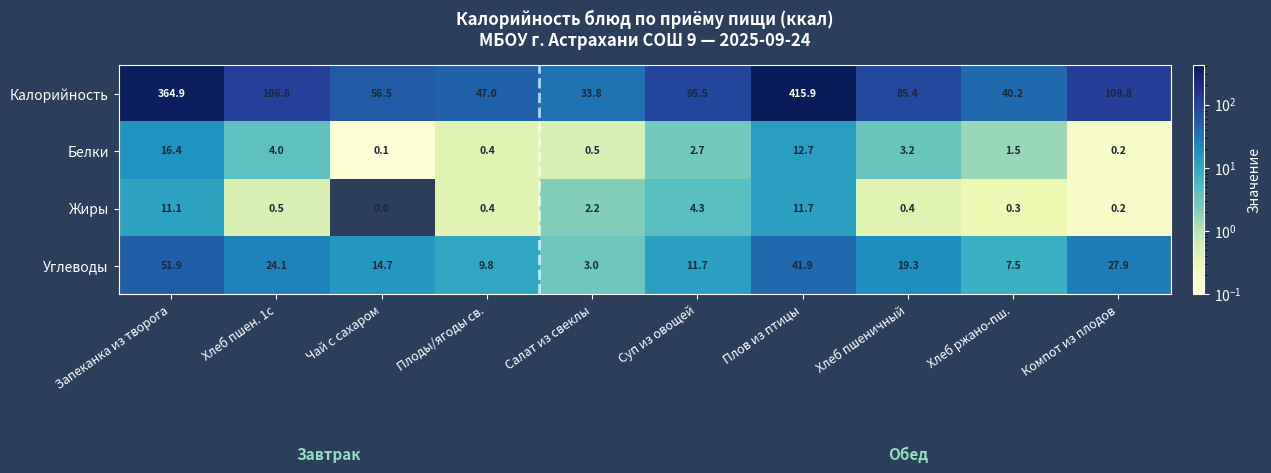

Which series has the largest total across all categories?

Калорийность